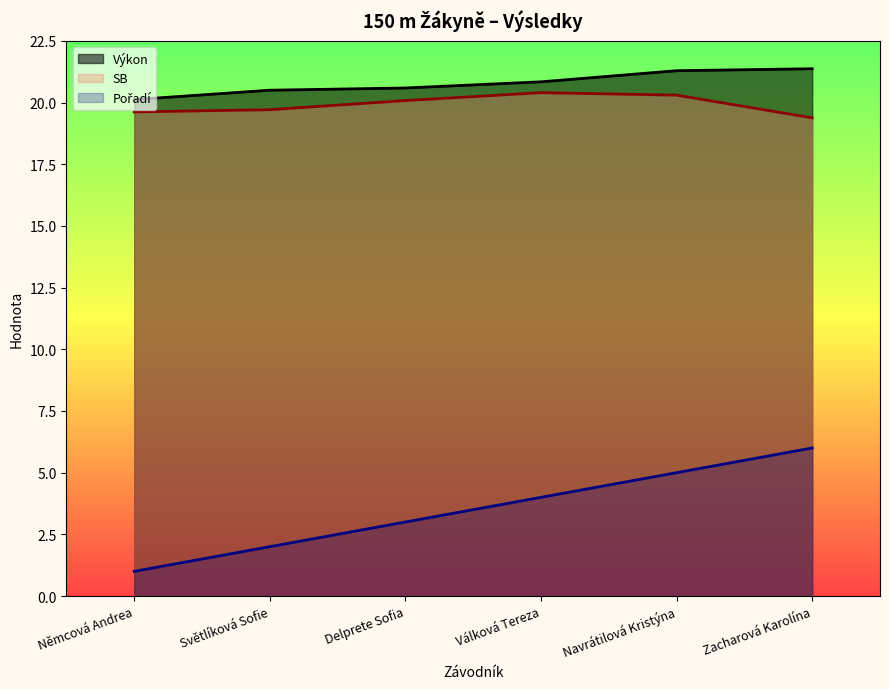

The value of Výkon at Delprete Sofia is 20.6. True or false?

True